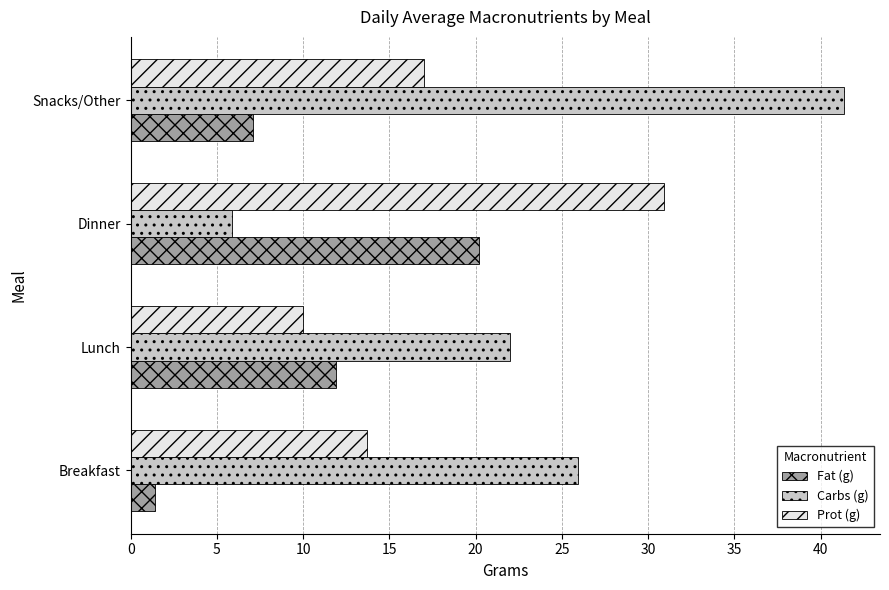

What is the approximate value of Fat (g) at Dinner?

20.2